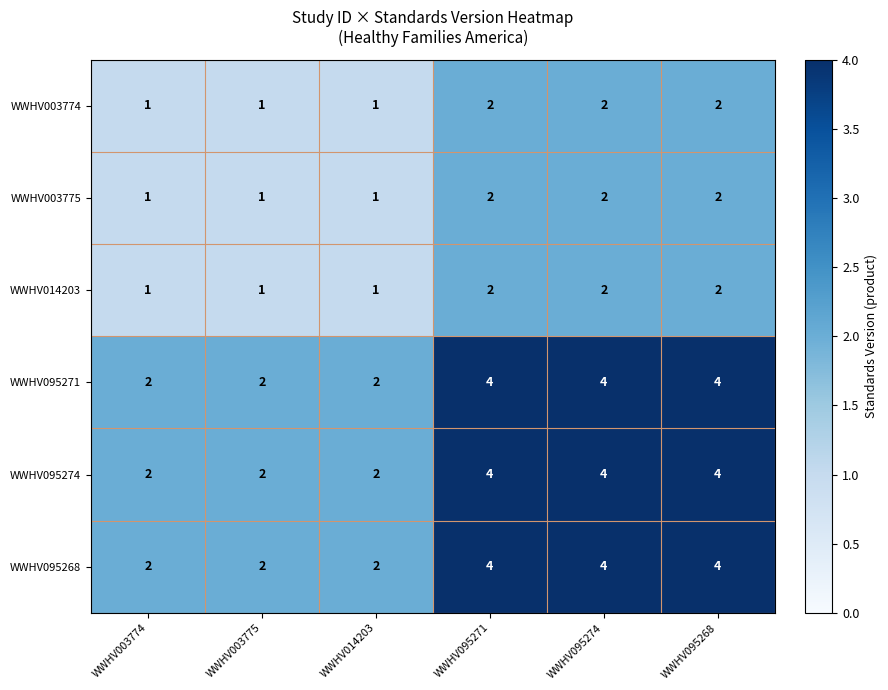

What is the sum of all WWHV095274 values?

18